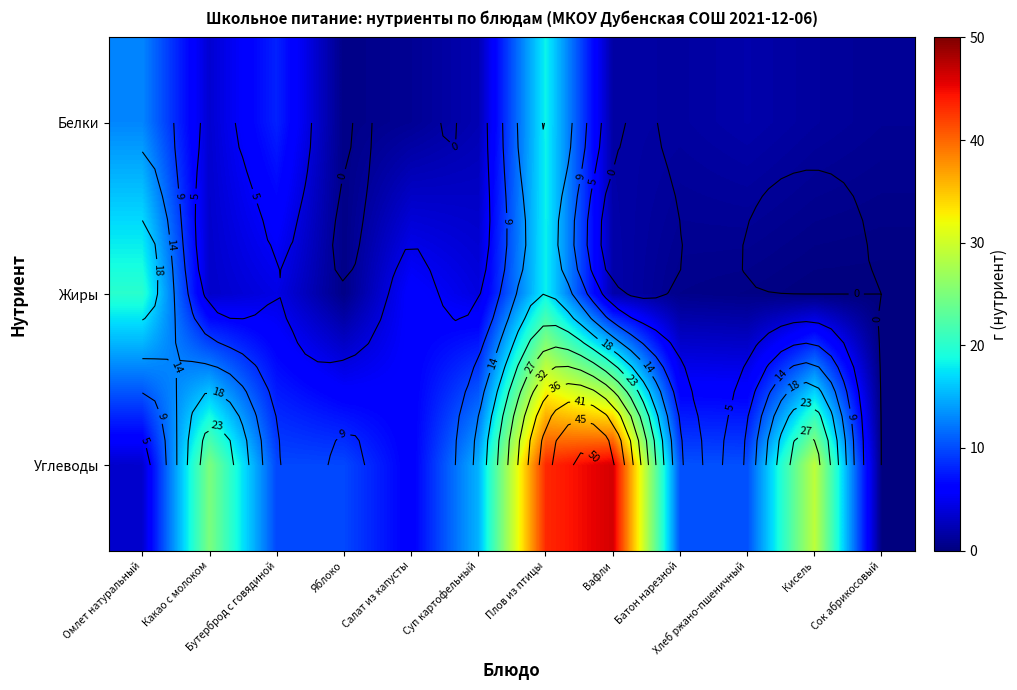

How many values in the Углеводы series are below 10?

5